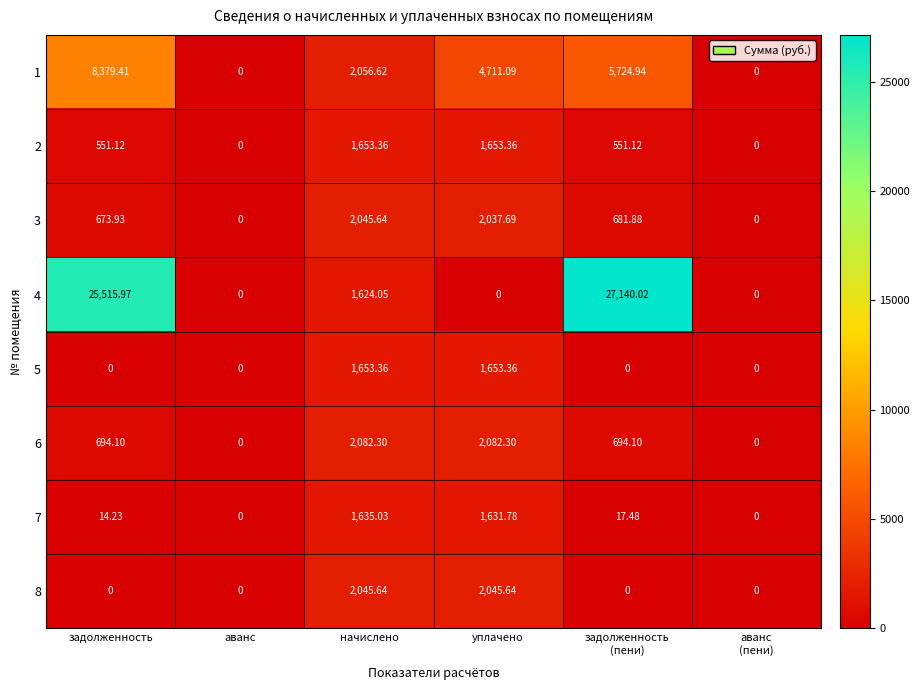

Which series has the widest spread of values?

4